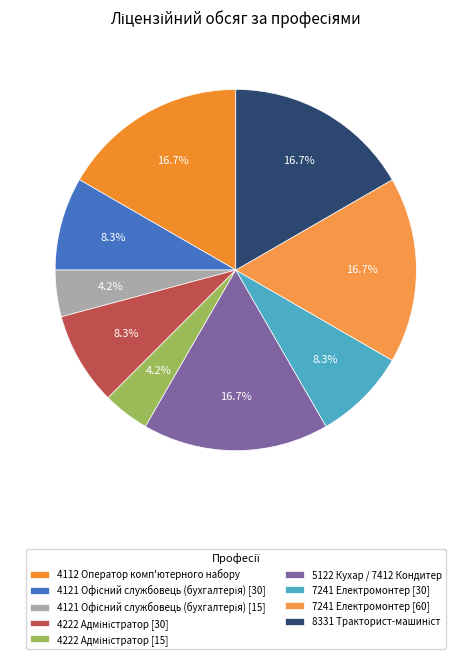

What is the smallest slice in the pie chart?

4121 Офісний службовець (бухгалтерія) [15]